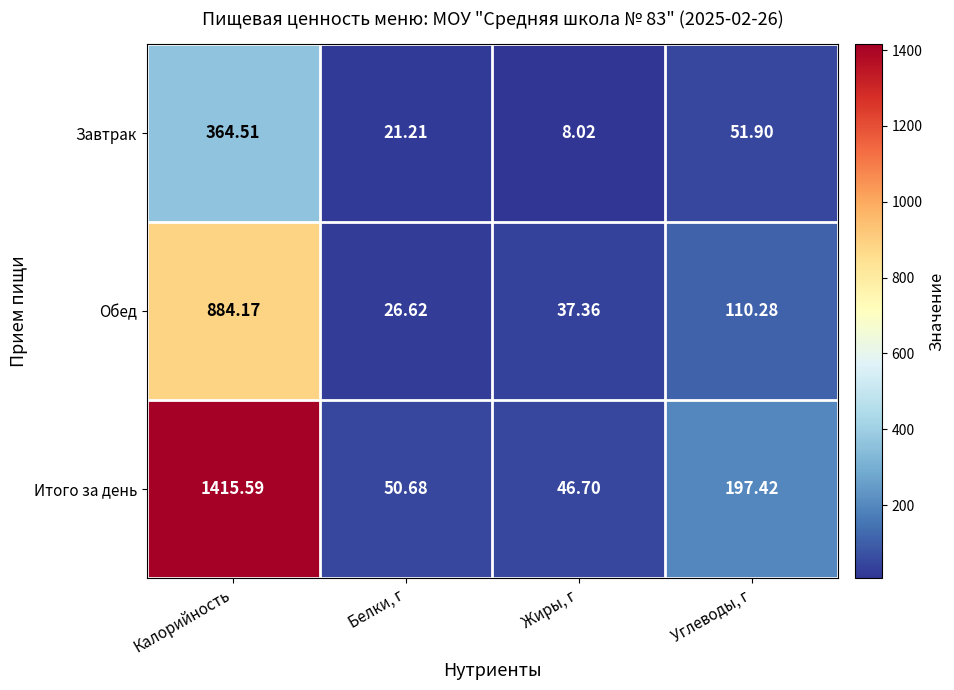

Between Калорийность and Жиры, г, which series saw the biggest shift?

Итого за день